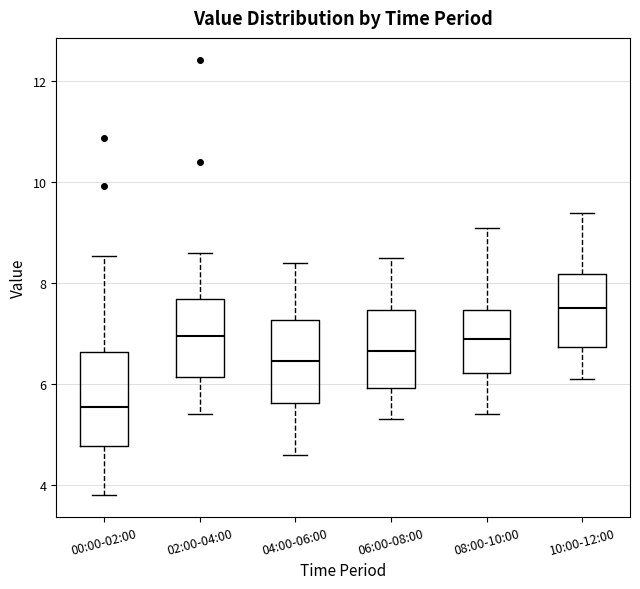

Where is the upper edge of the box for 10:00-12:00 on the y-axis? The values are not printed on the chart, so give them approximately, as read against the axis.

8.2